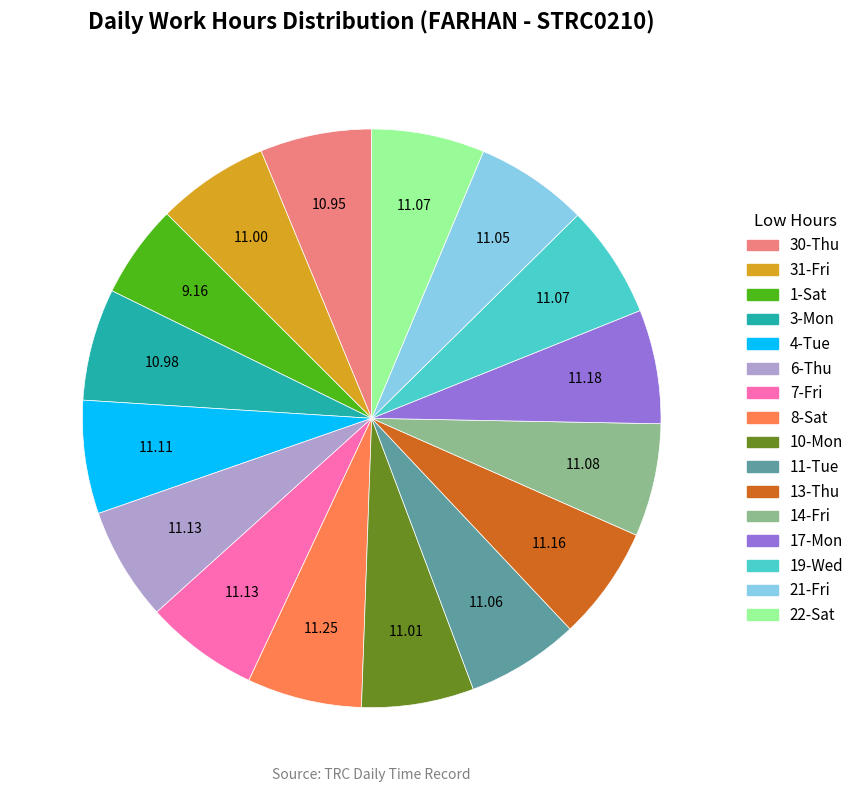

How many slices are in this pie chart?

16